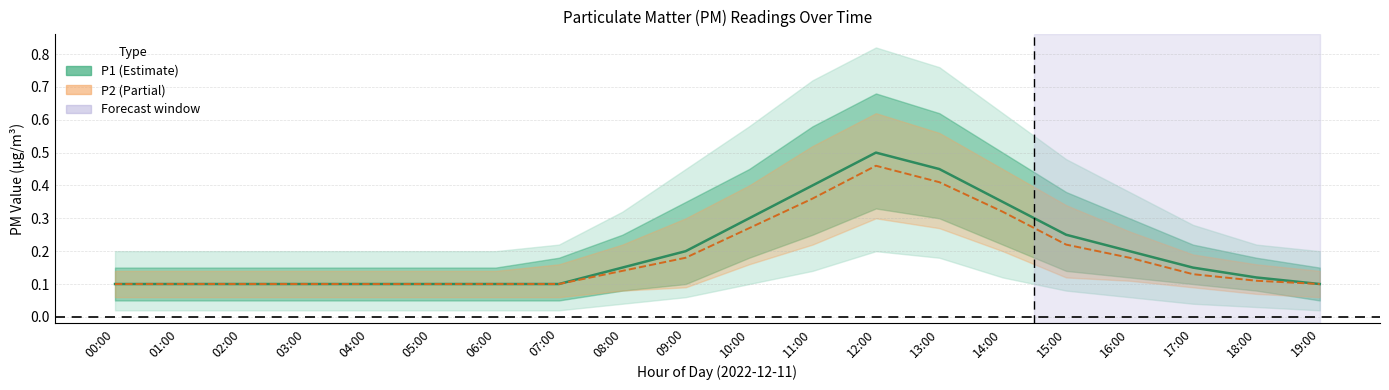

Which has a higher value, 15:00 or 04:00?

15:00